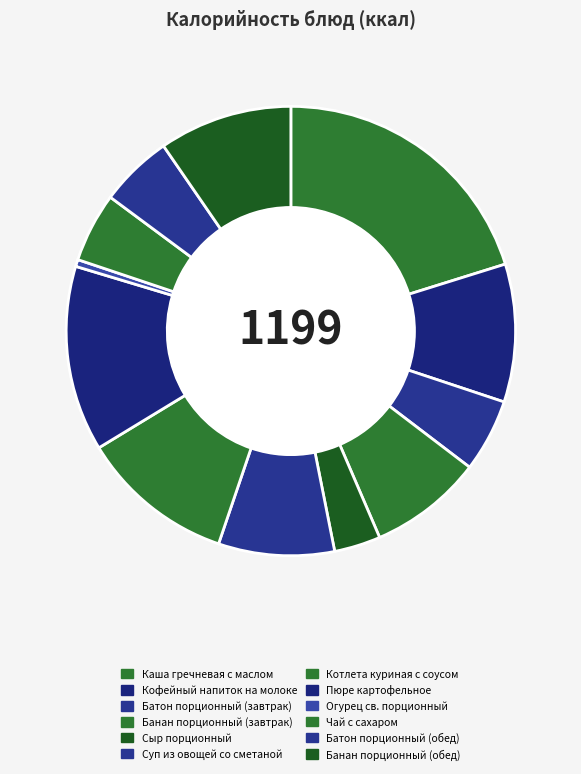

Rank the categories by value from highest to lowest.

Каша гречневая с маслом, Пюре картофельное, Котлета куриная с соусом, Кофейный напиток на молоке, Банан порционный (обед), Суп из овощей со сметаной, Банан порционный (завтрак), Батон порционный (завтрак), Батон порционный (обед), Чай с сахаром, Сыр порционный, Огурец св. порционный